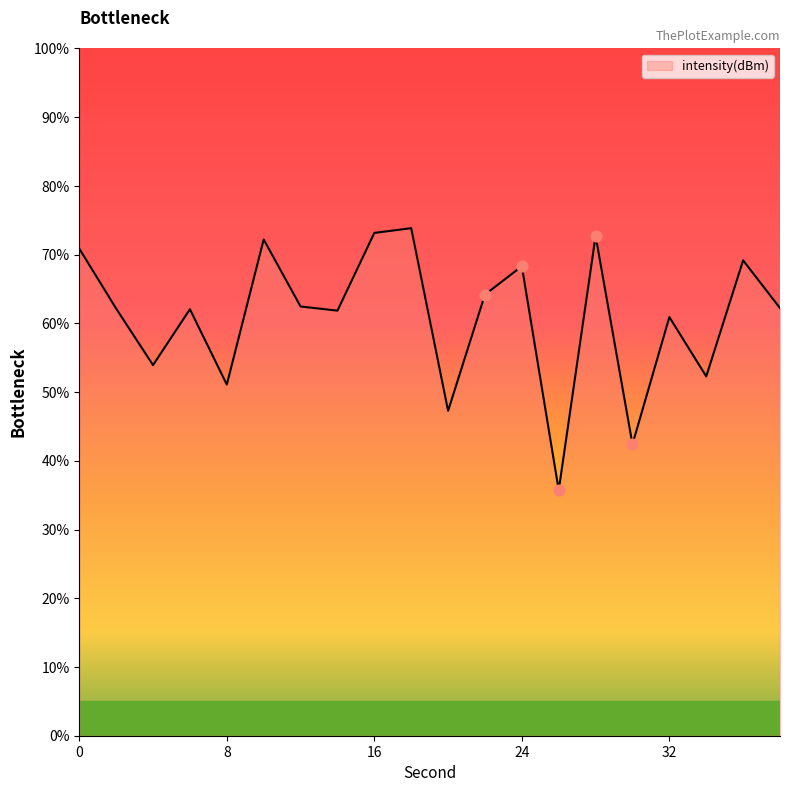

What is the minimum value shown in the chart?

35.7